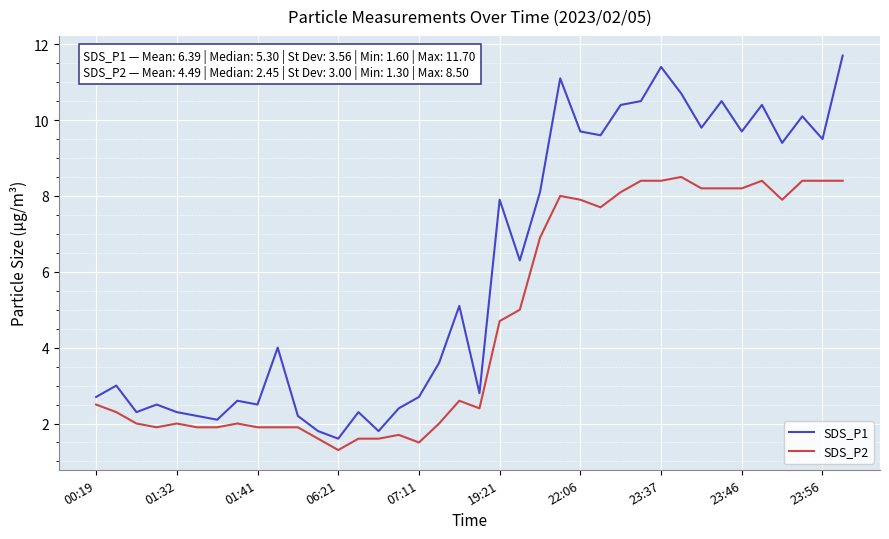

What is the maximum value for SDS_P2?

8.5